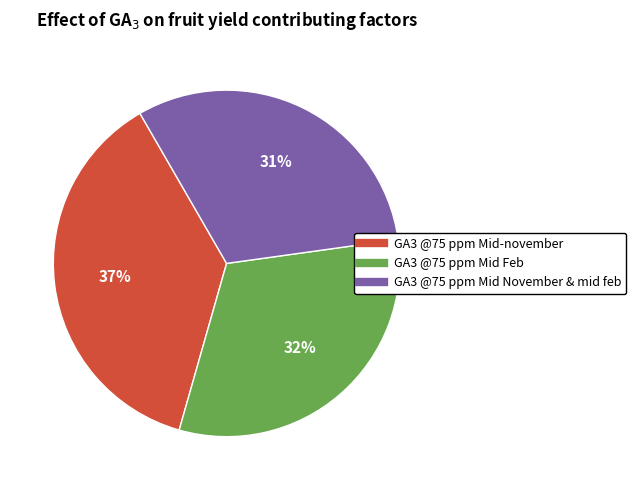

To the nearest percent, what is the average slice percentage?

33%